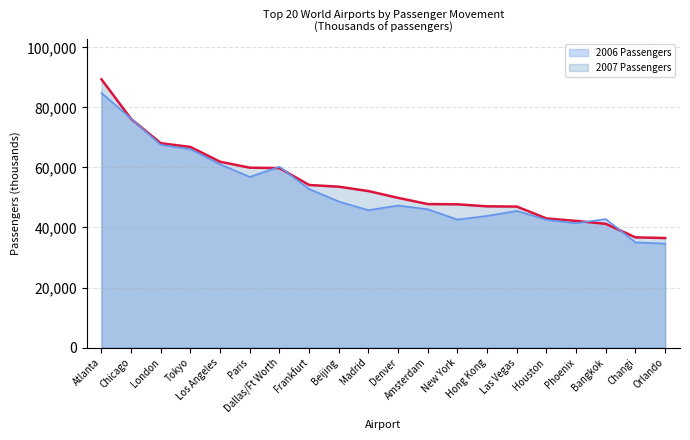

True or false: 2007 Passengers has a value of 62236 at Orlando.

False